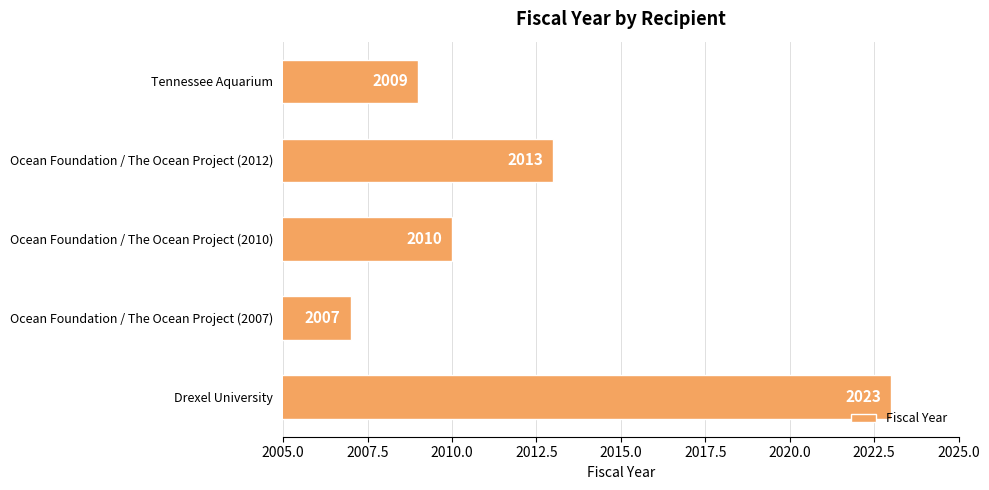

What is the approximate value at Ocean Foundation / The Ocean Project (2012), to the nearest 10?

2010